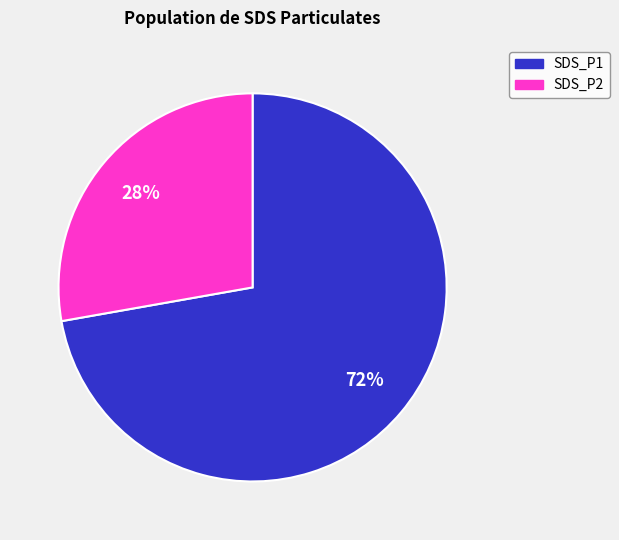

Rank the categories by value from highest to lowest.

SDS_P1, SDS_P2